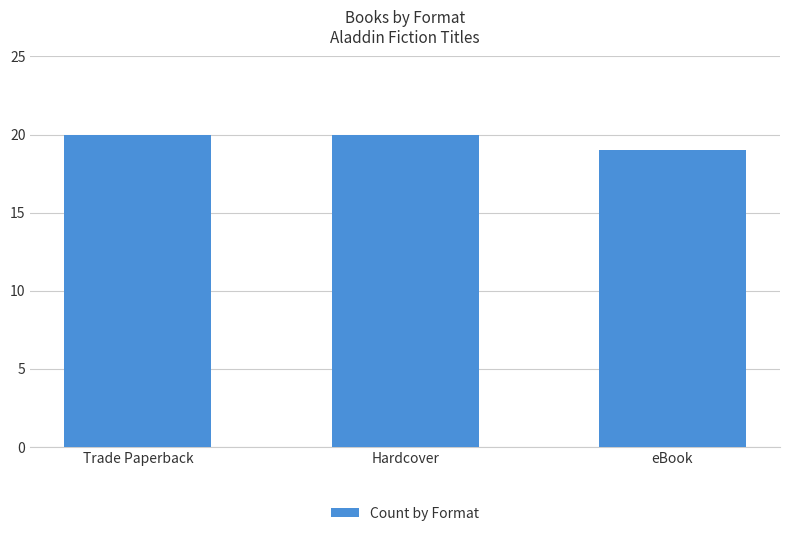

Reading left to right, transcribe all the data shown in this chart.

20	20	19